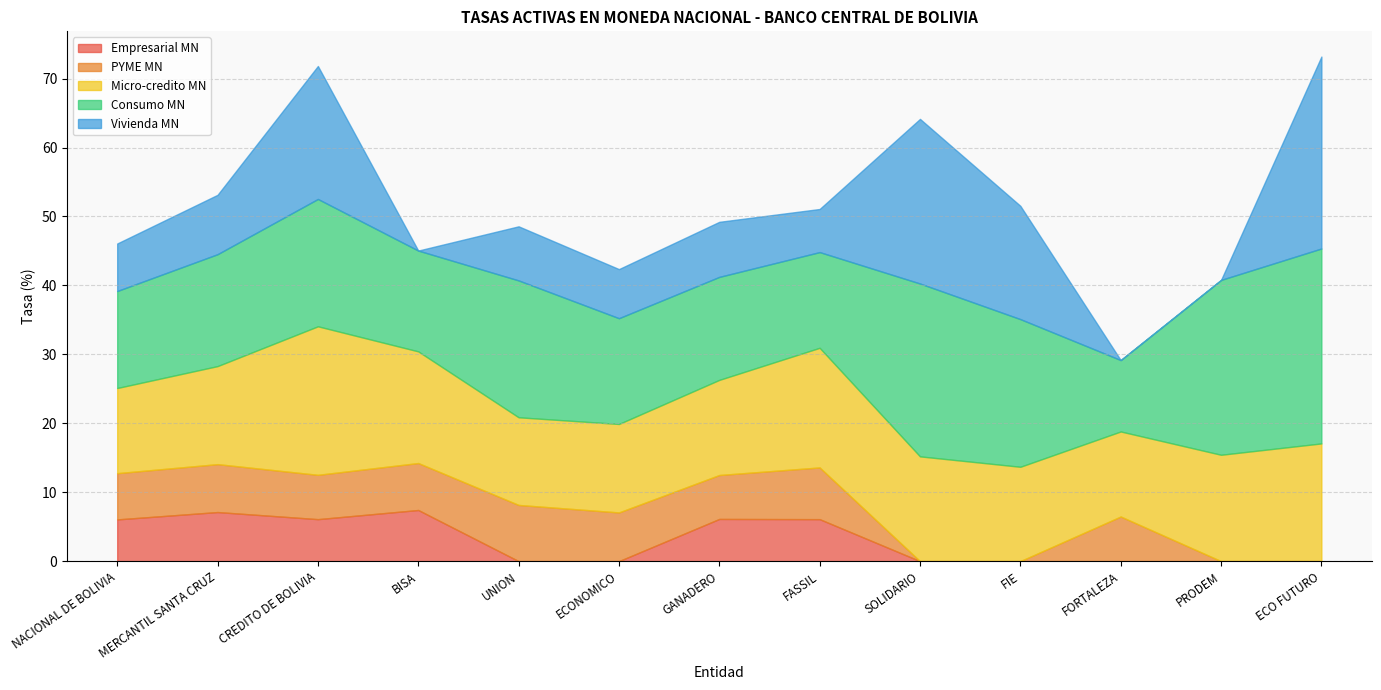

How many values in the Consumo MN series are below 16?

6